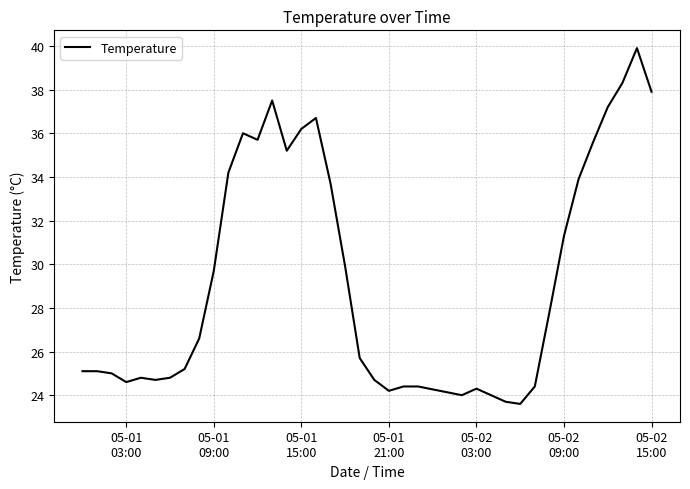

What is the difference between the maximum and minimum values?

16.3